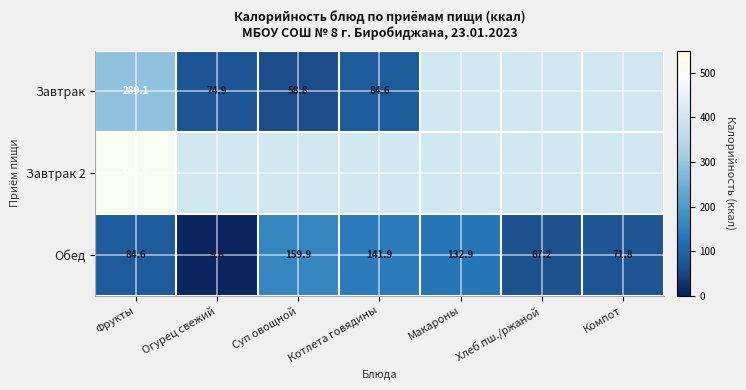

The value of Обед at Огурец свежий is 3.8. True or false?

False